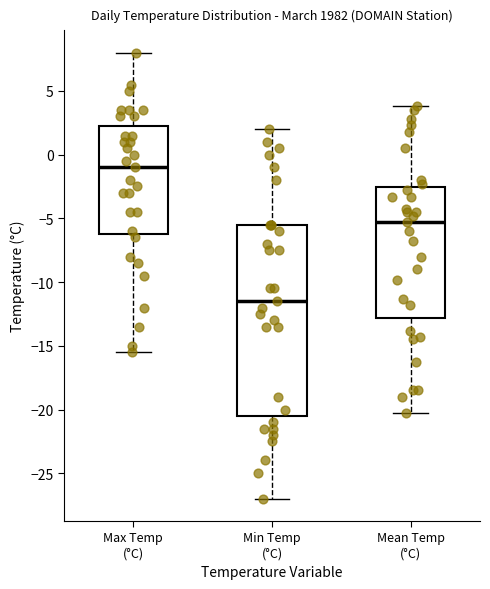

Which box is the tallest, from its lower edge to its upper edge?

Min Temp (°C)